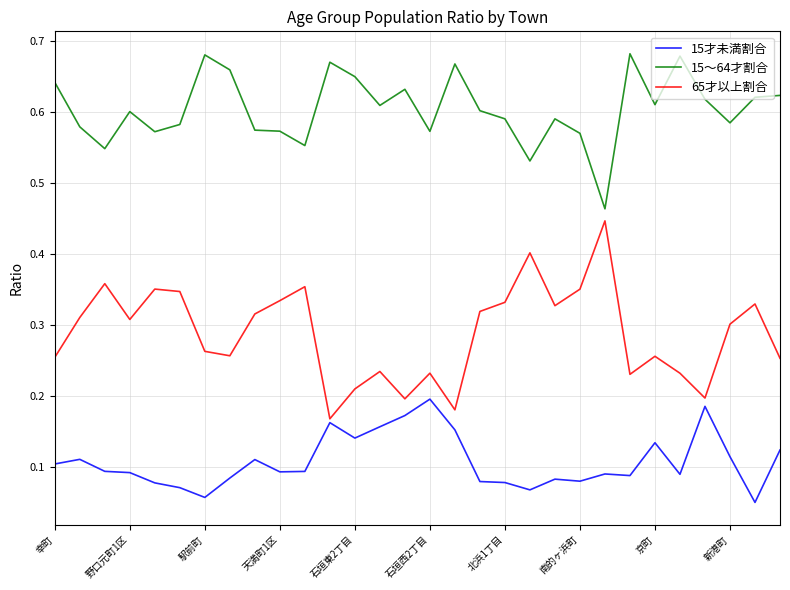

Rank the series by their maximum value, from highest to lowest.

15～64才割合, 65才以上割合, 15才未満割合